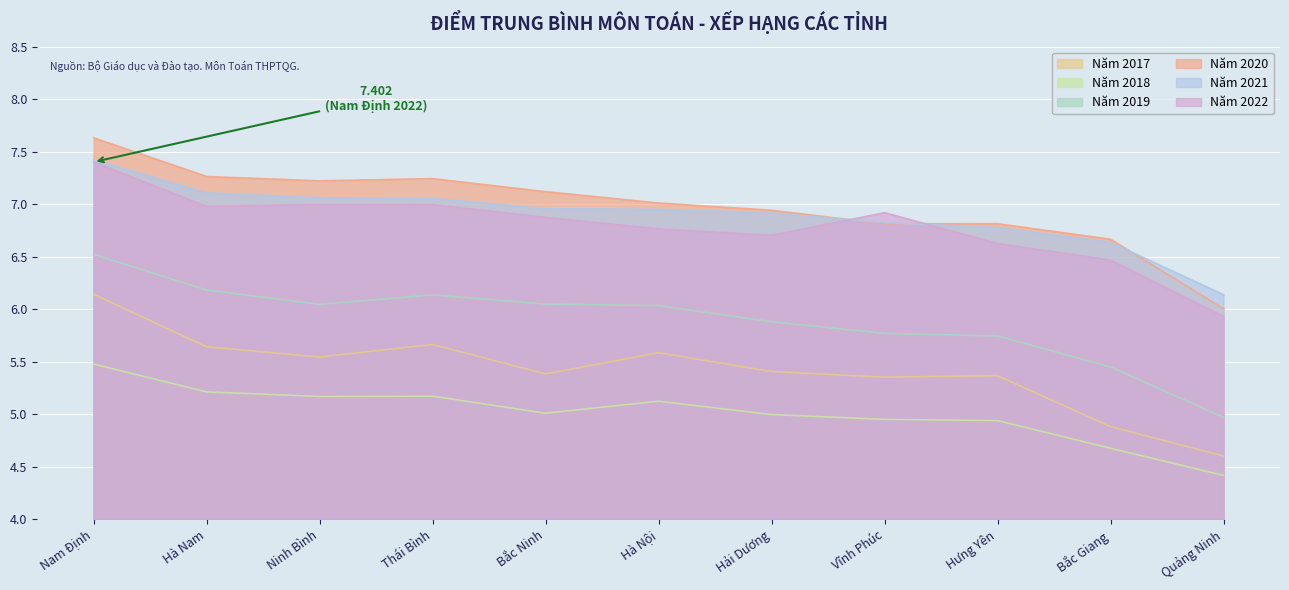

True or false: Năm 2022 and Năm 2018 cross at least once.

False